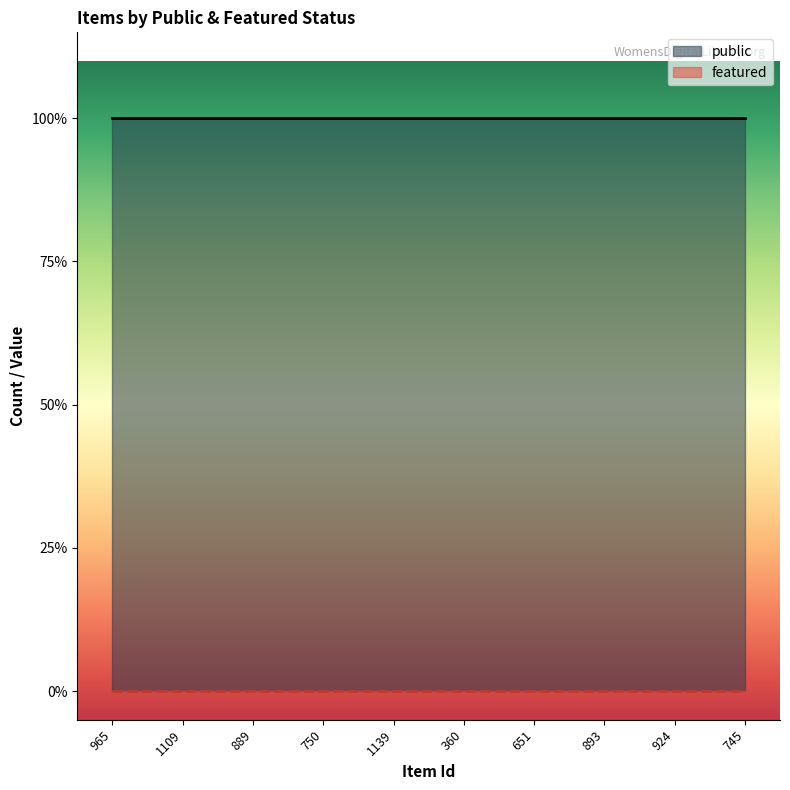

List the labels in order of public value, smallest first.

965, 1109, 889, 750, 1139, 360, 651, 893, 924, 745